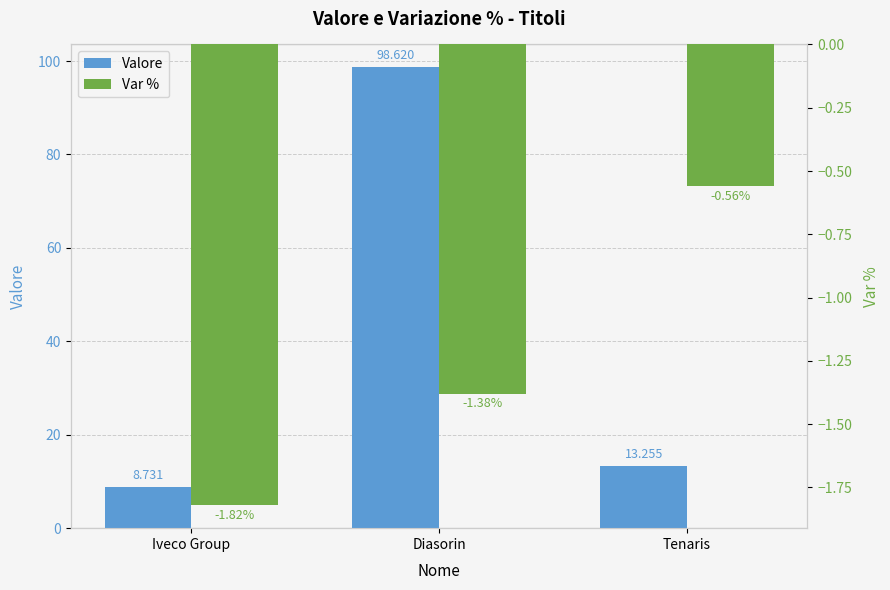

How many bars are there in total?

6